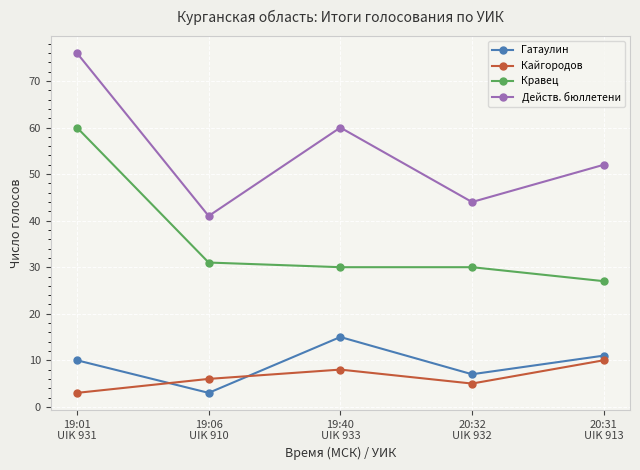

What is the label of the 5th point from the right?

19:01
UIK 931